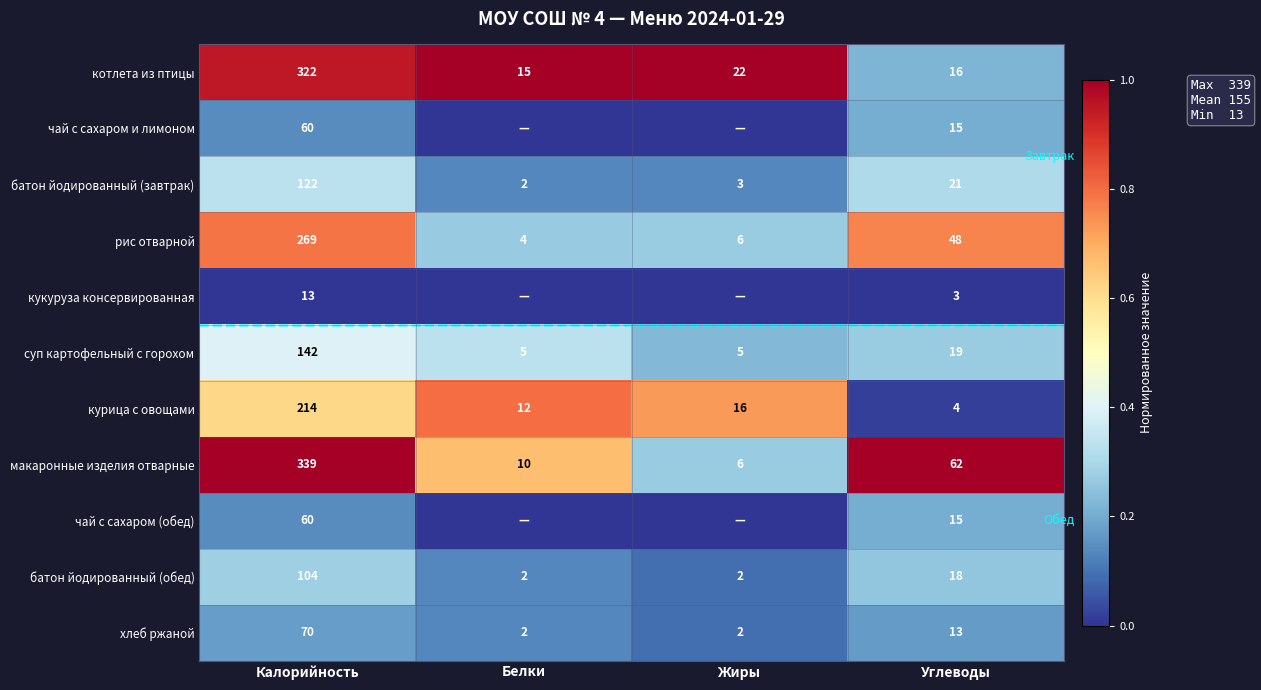

What is the sum of the батон йодированный (обед) values at Углеводы and Белки?

20